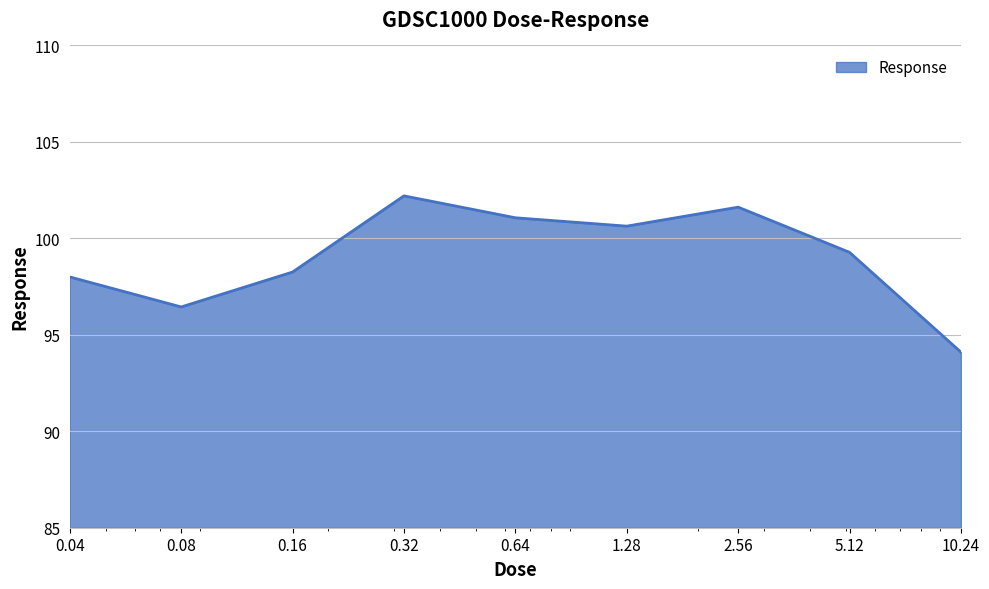

What is the minimum value shown in the chart?

94.1